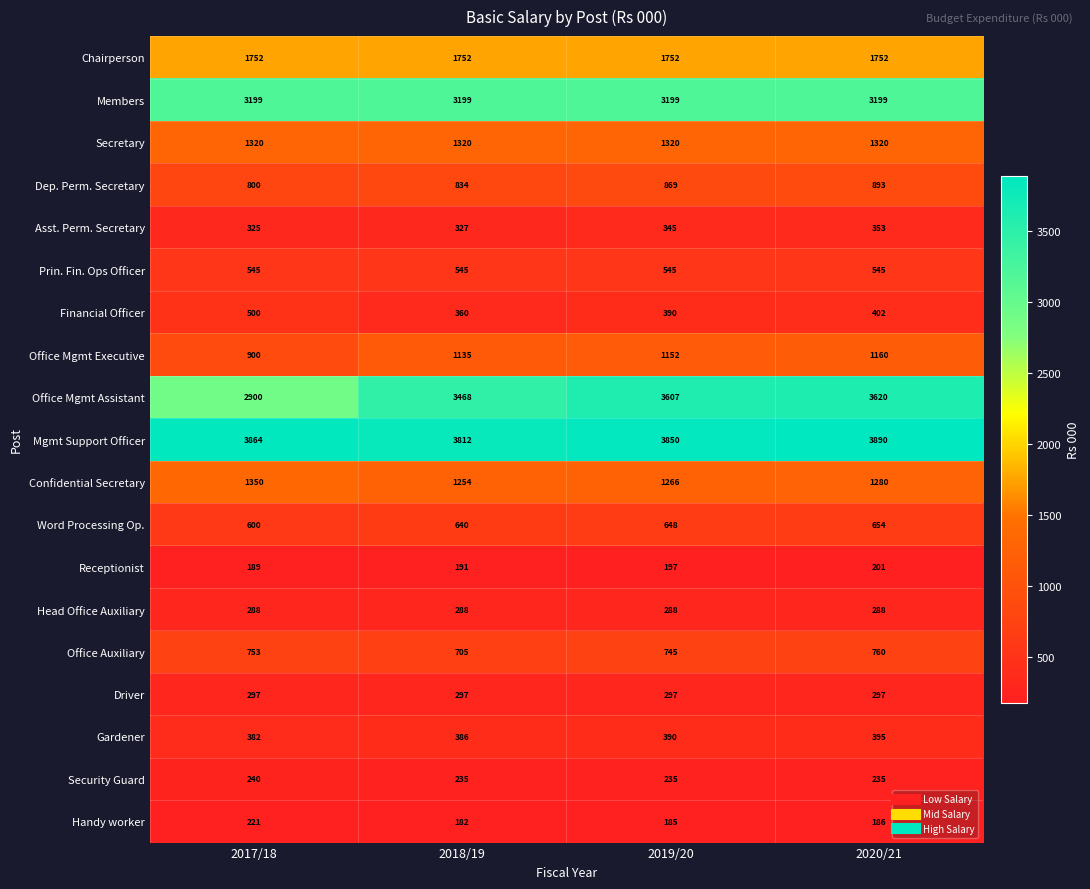

What is the average value of the Word Processing Op. series?

636